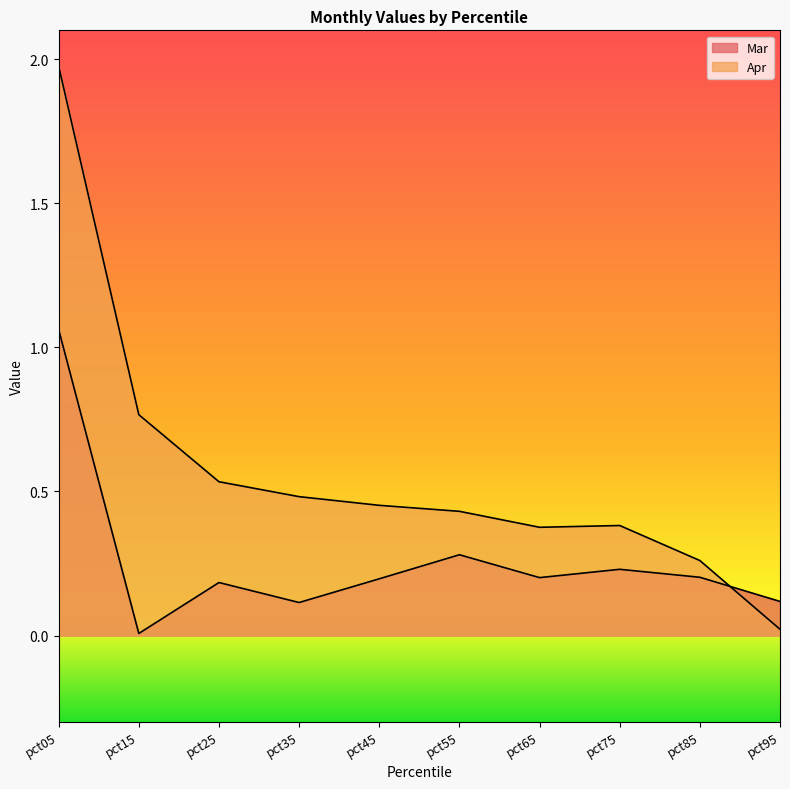

Between pct15 and pct35, which series saw the biggest shift?

Apr